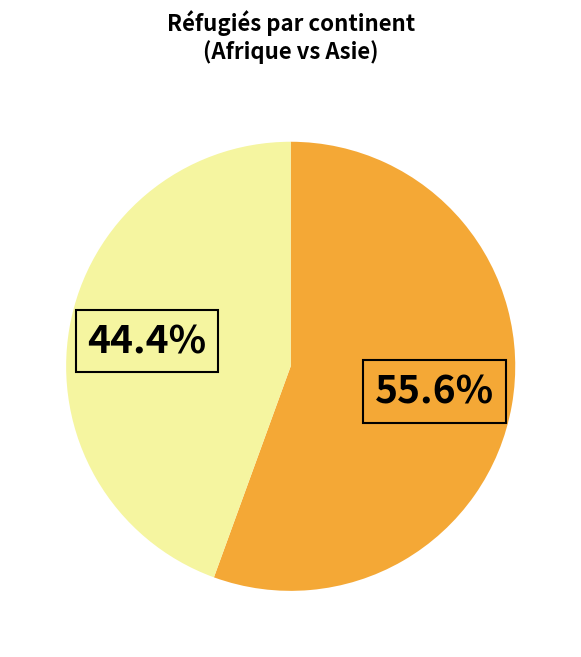

Does any single category account for the majority?

Yes